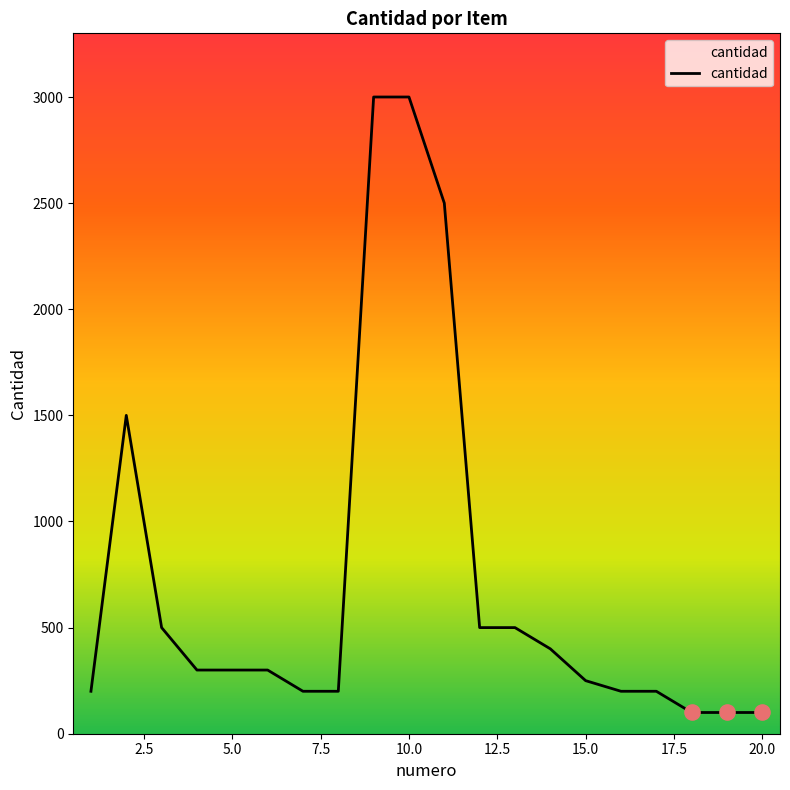

What is the difference between the maximum and minimum values?

2900